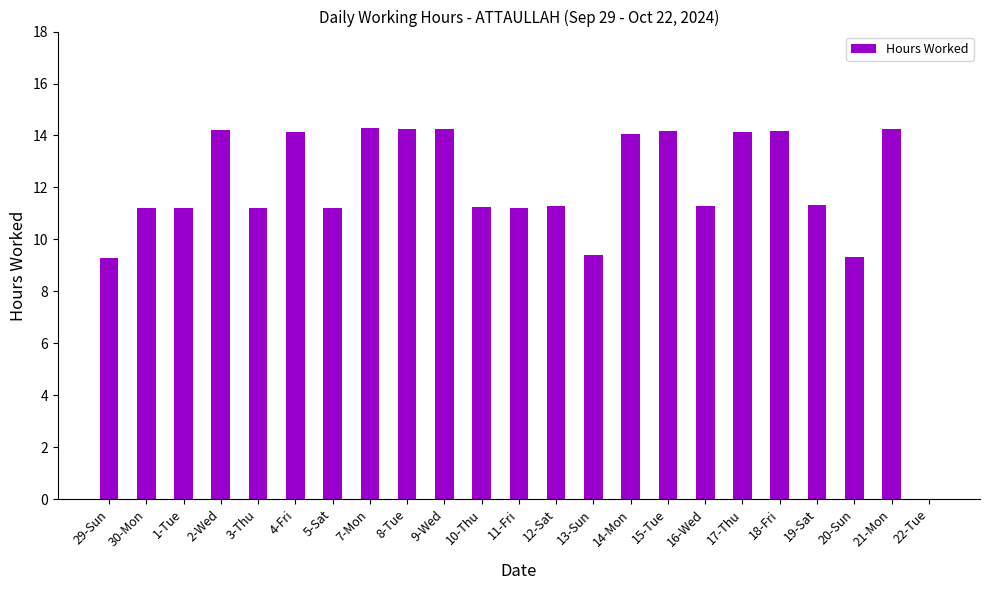

Is it true that the value at 19-Sat is 3.2?

False